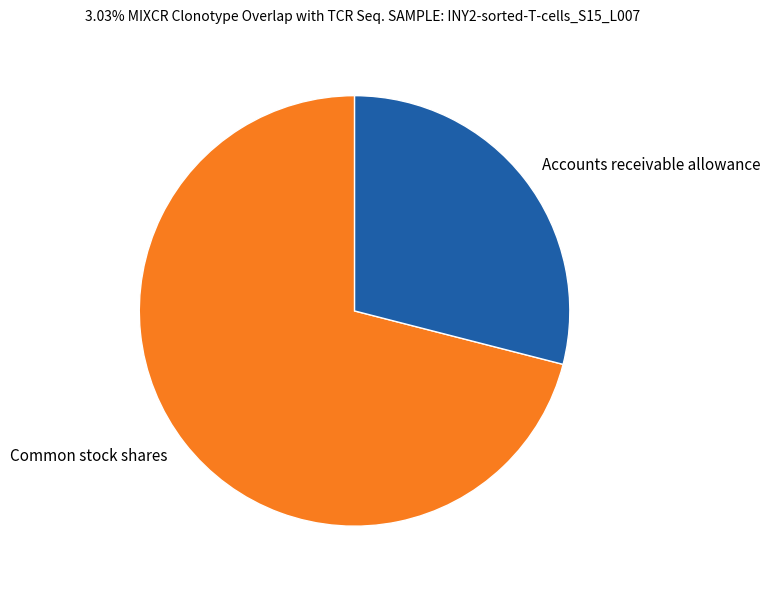

Is the sum of Accounts receivable allowance and Common stock shares greater than half?

Yes